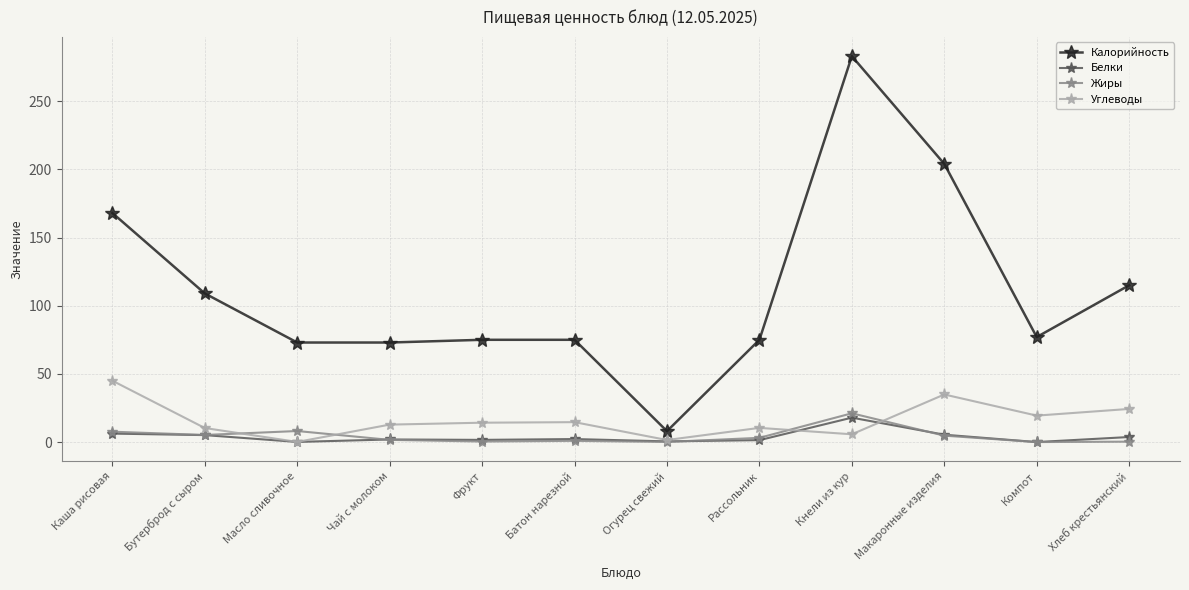

How many series are shown in this chart?

4